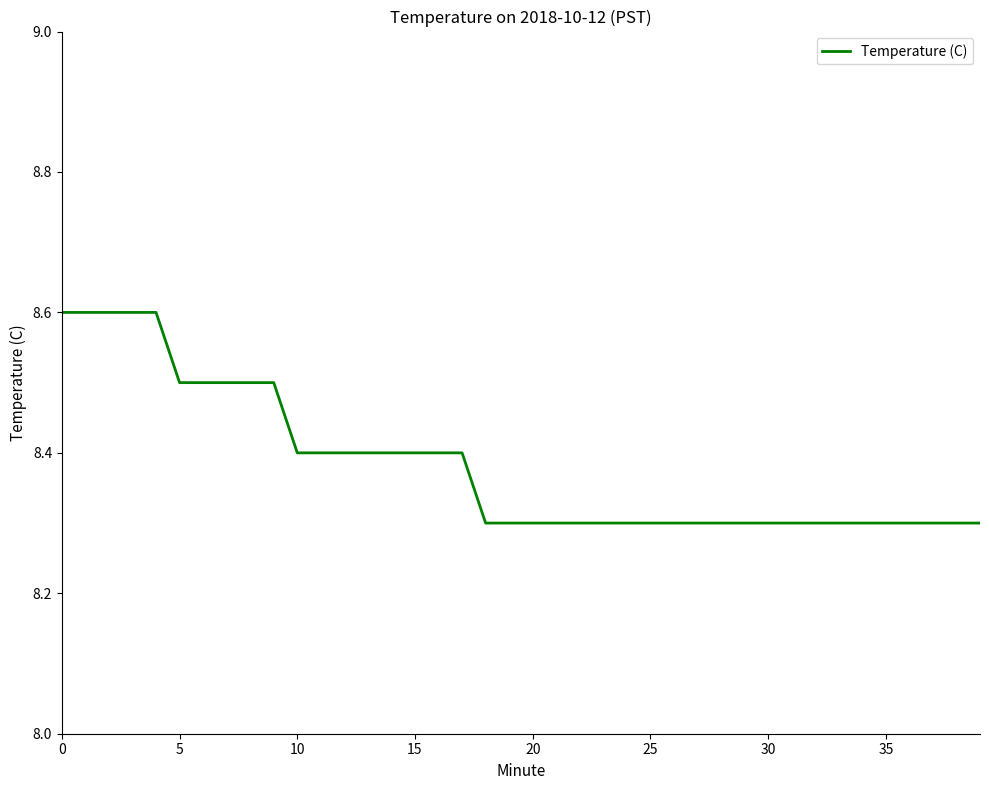

What is the difference between the maximum and minimum values?

0.3